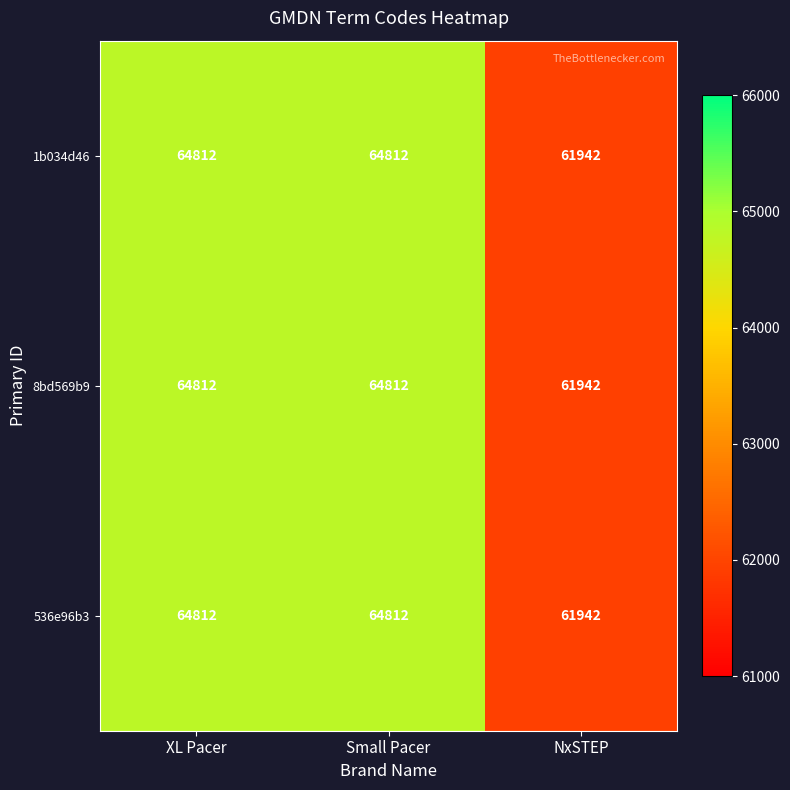

How many 8bd569b9 values are between 61942 and 64812?

3